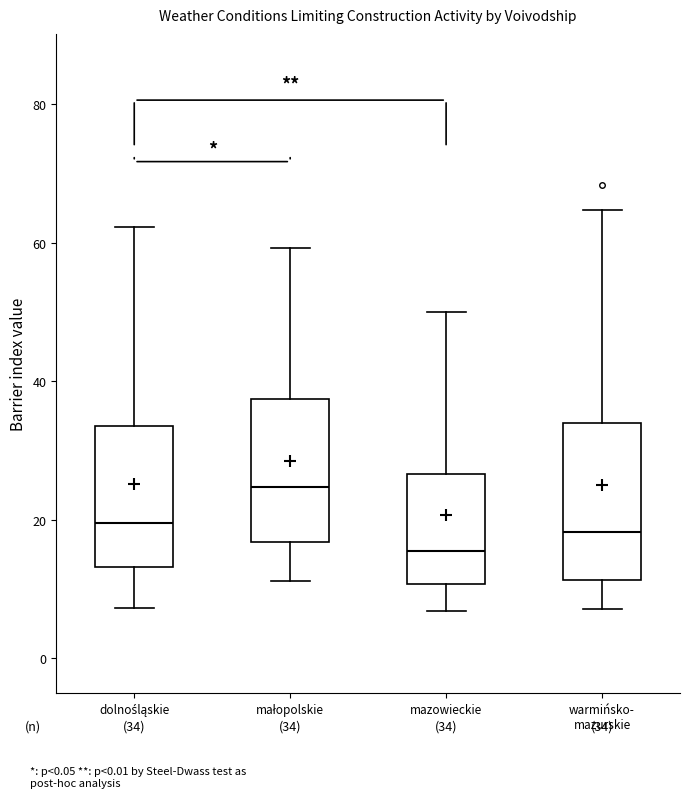

Which box's median line is the lowest?

mazowieckie